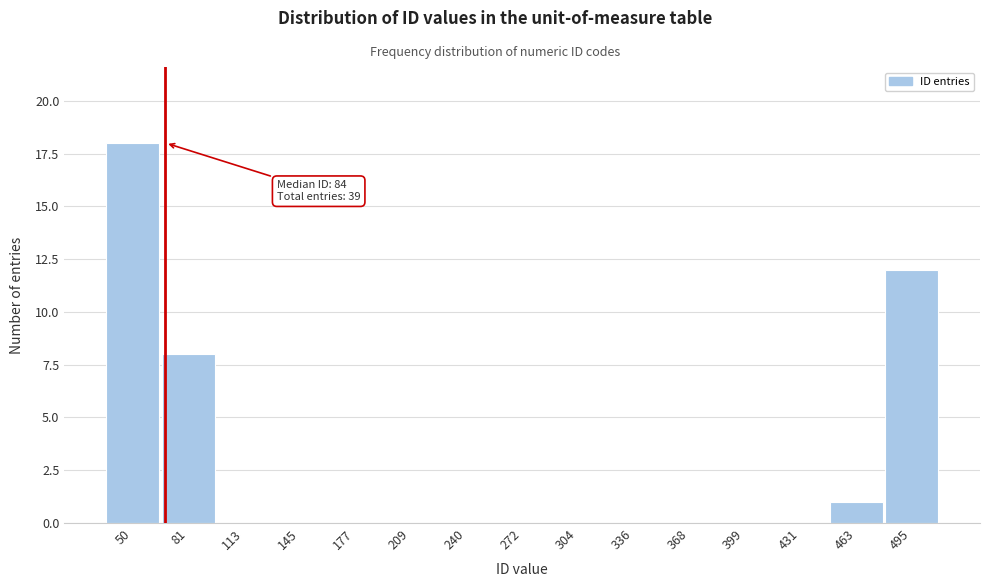

Reading left to right, list all the values displayed in this chart.

50=18	81=8	113=0	145=0	177=0	209=0	240=0	272=0	304=0	336=0	368=0	399=0	431=0	463=1	495=12